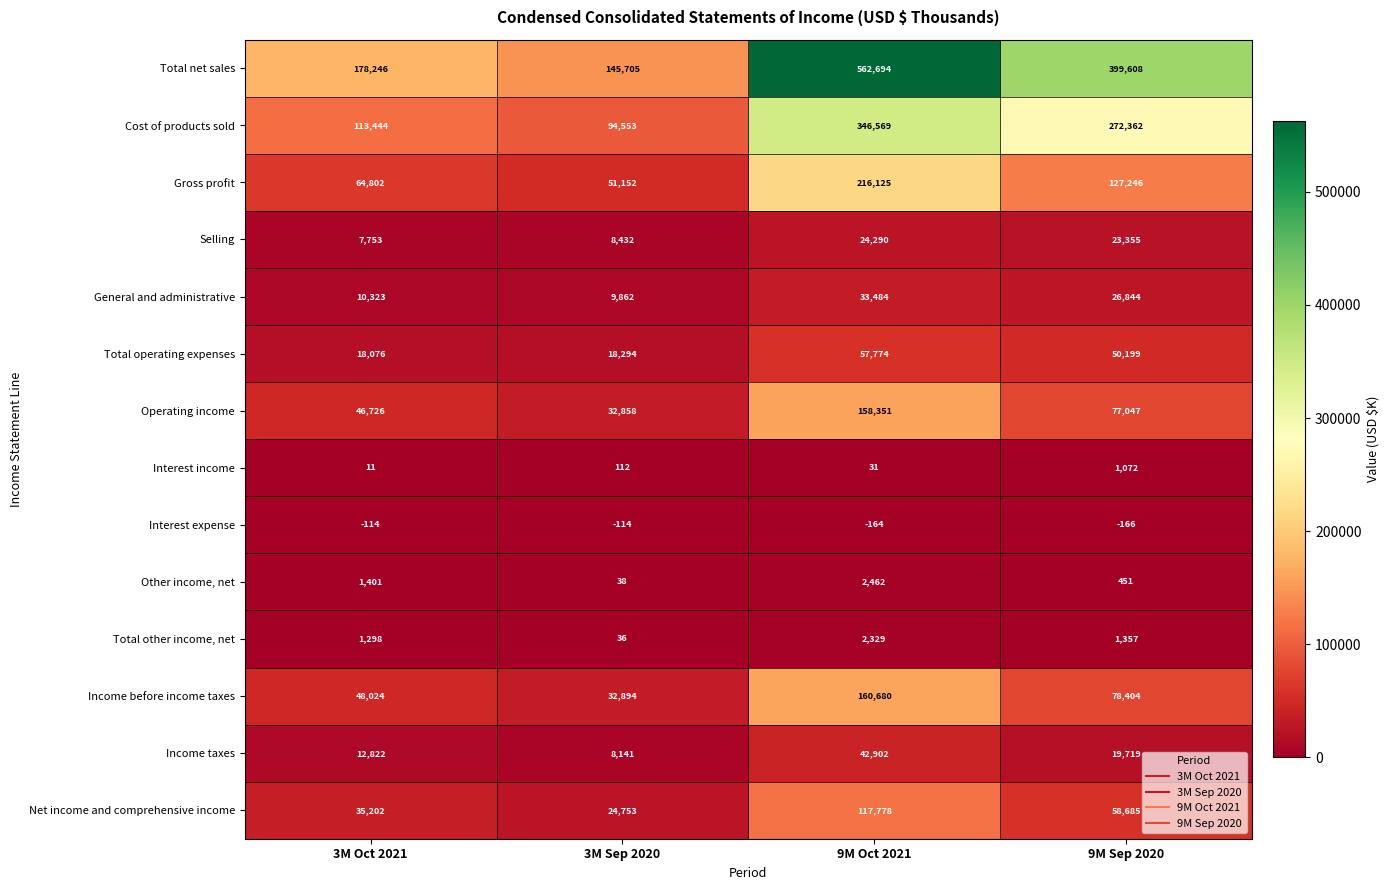

Rank the series at 9M Oct 2021 from highest to lowest value.

Total net sales, Cost of products sold, Gross profit, Income before income taxes, Operating income, Net income and comprehensive income, Total operating expenses, Income taxes, General and administrative, Selling, Other income, net, Total other income, net, Interest income, Interest expense